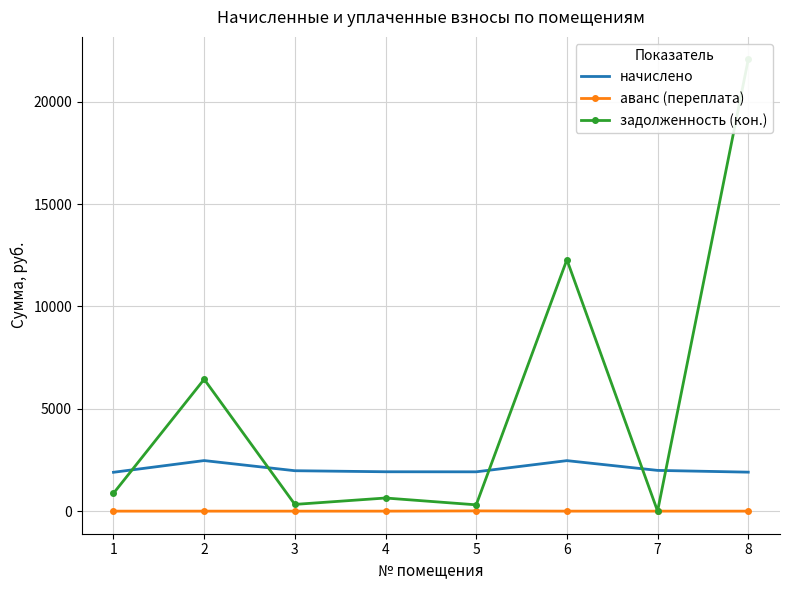

Rank the categories by начислено value from lowest to highest.

1, 8, 5, 4, 3, 7, 6, 2